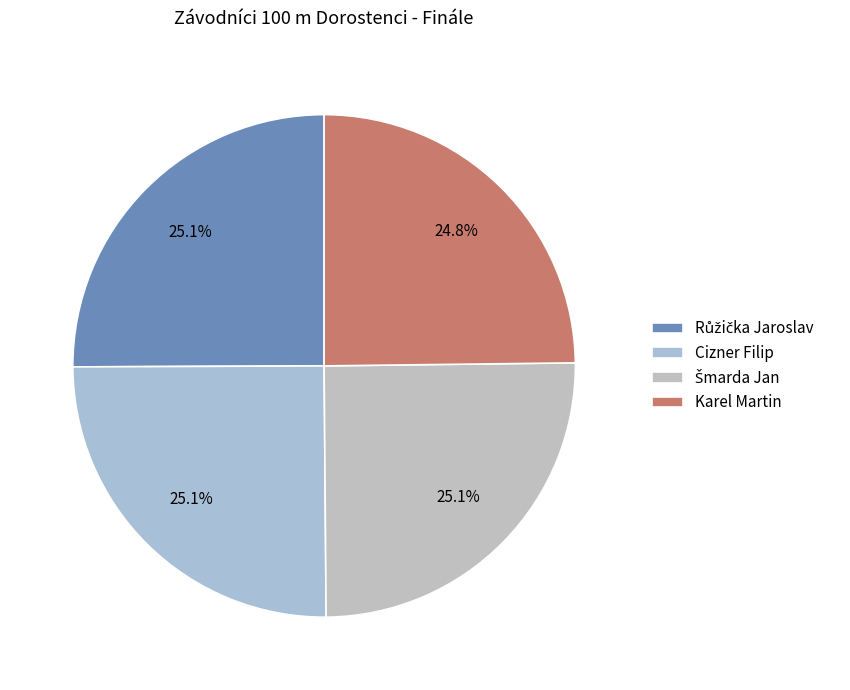

To the nearest percent, what percentage of the pie is Cizner Filip?

25%